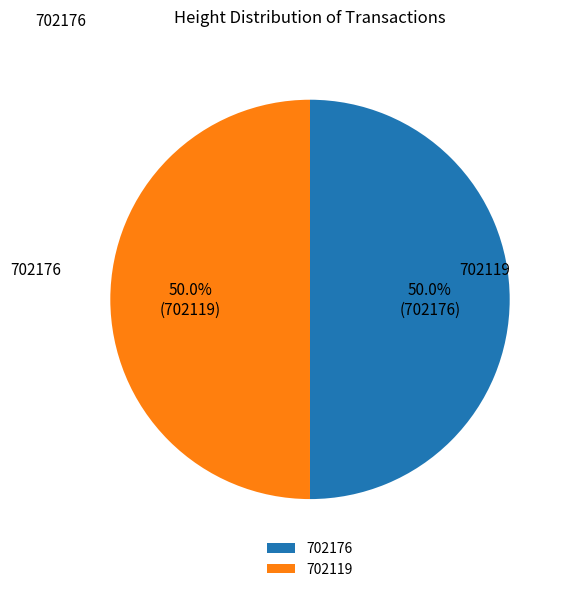

To the nearest percent, what is the average slice percentage?

50%